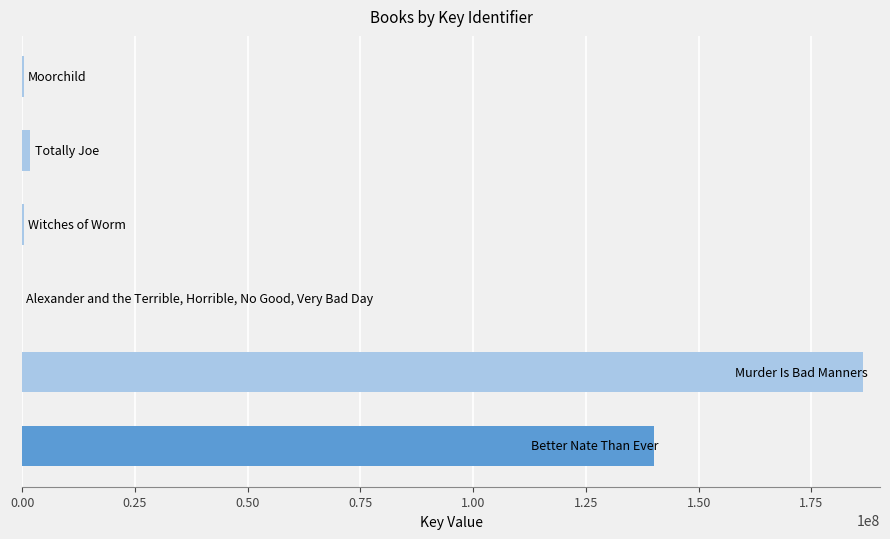

What is the sum of all values?

329101902